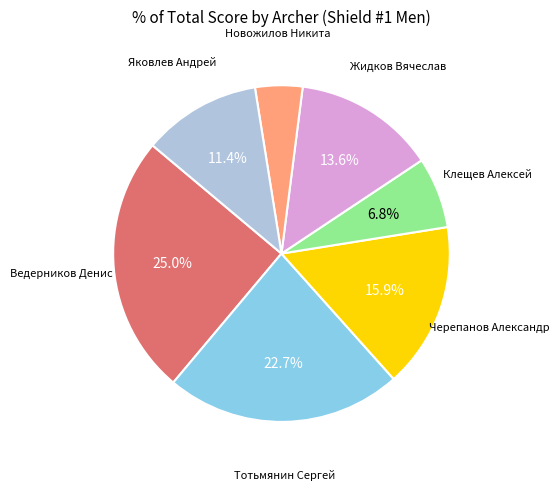

Does Яковлев Андрей account for over 50% of the chart?

No